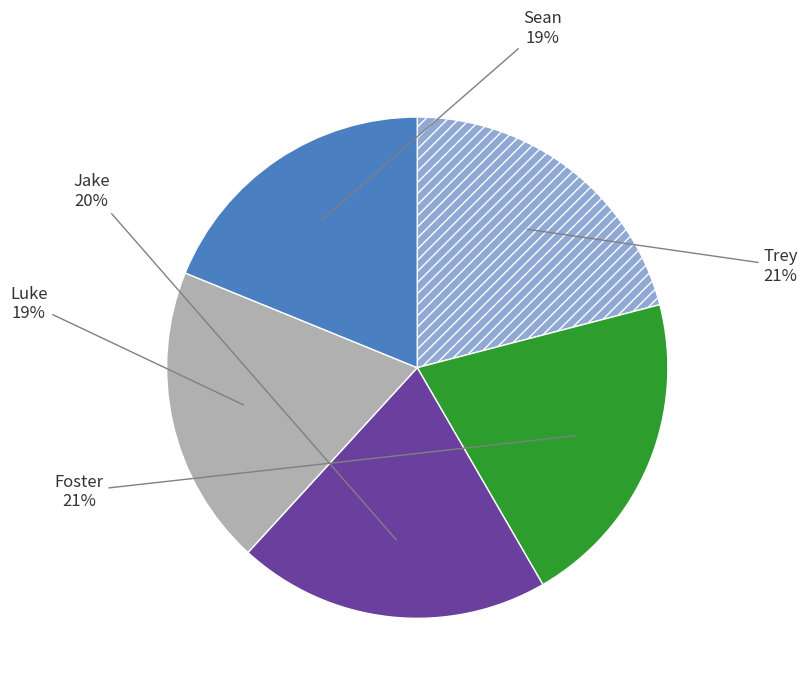

Count the number of slices in the pie.

5